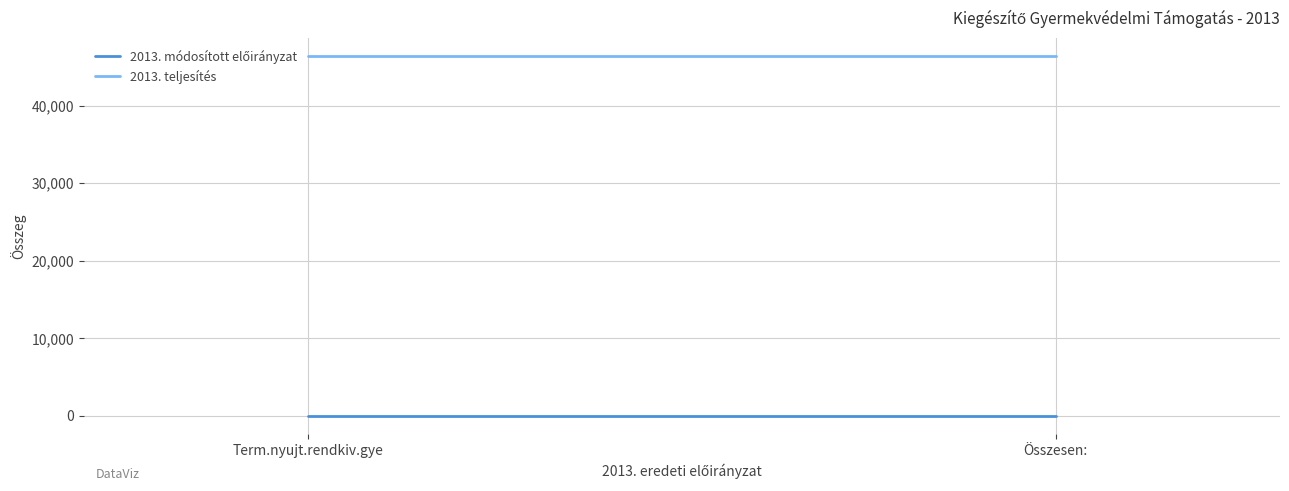

The value of 2013. módosított előirányzat at Term.nyujt.rendkiv.gye is 0. True or false?

True